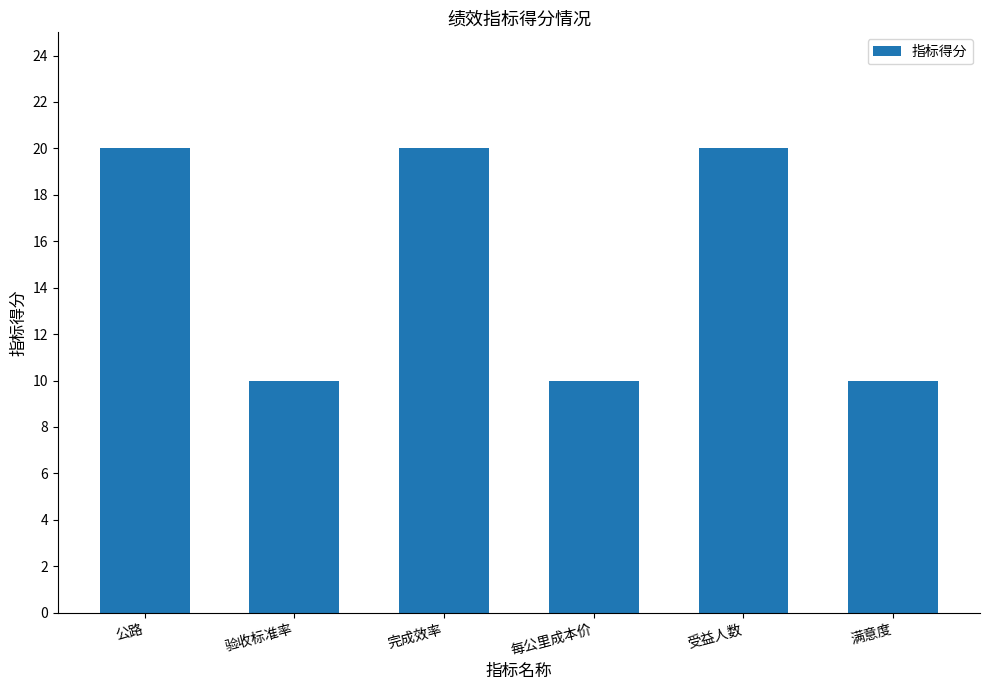

What is the smallest value displayed?

10